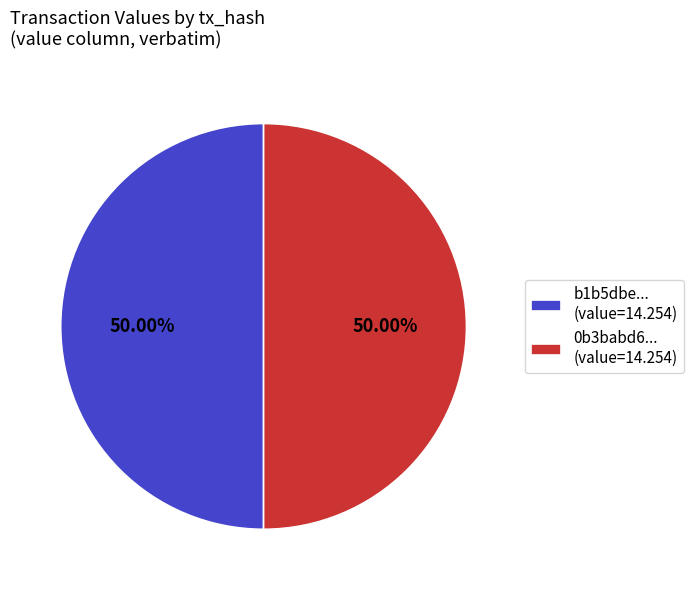

What is the ratio of the value at b1b5dbe... (value=14.254) to the value at 0b3babd6... (value=14.254)?

1.0